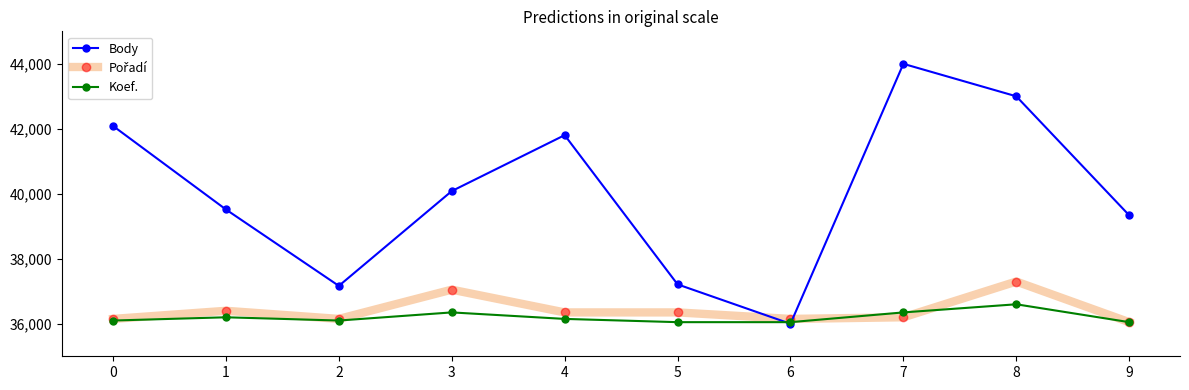

What is the difference between the Koef. values at 1 and 6?

150.0